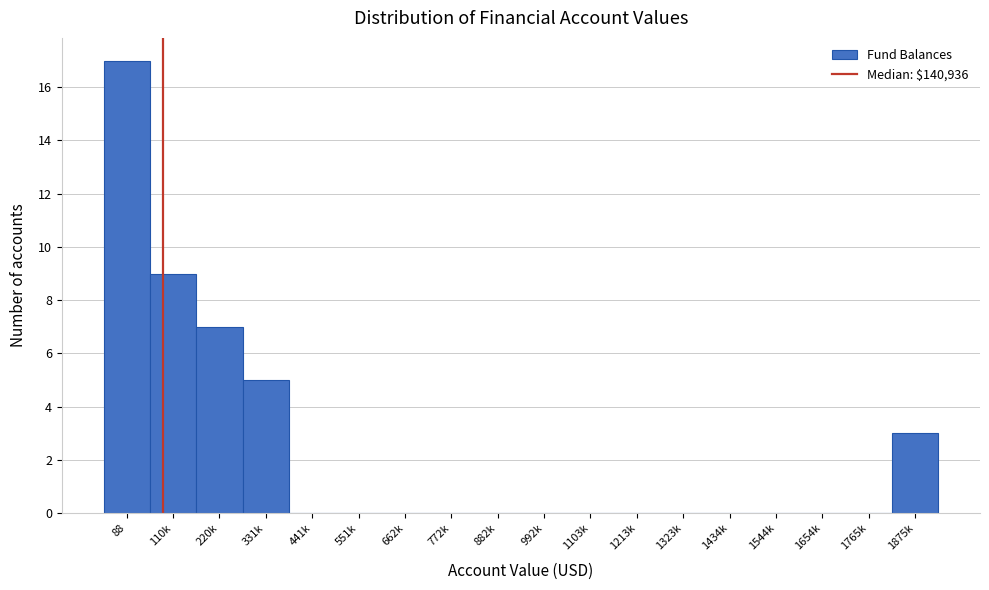

Reading left to right, what are all the values shown in this chart?

88=17	110k=9	220k=7	331k=5	441k=0	551k=0	662k=0	772k=0	882k=0	992k=0	1103k=0	1213k=0	1323k=0	1434k=0	1544k=0	1654k=0	1765k=0	1875k=3